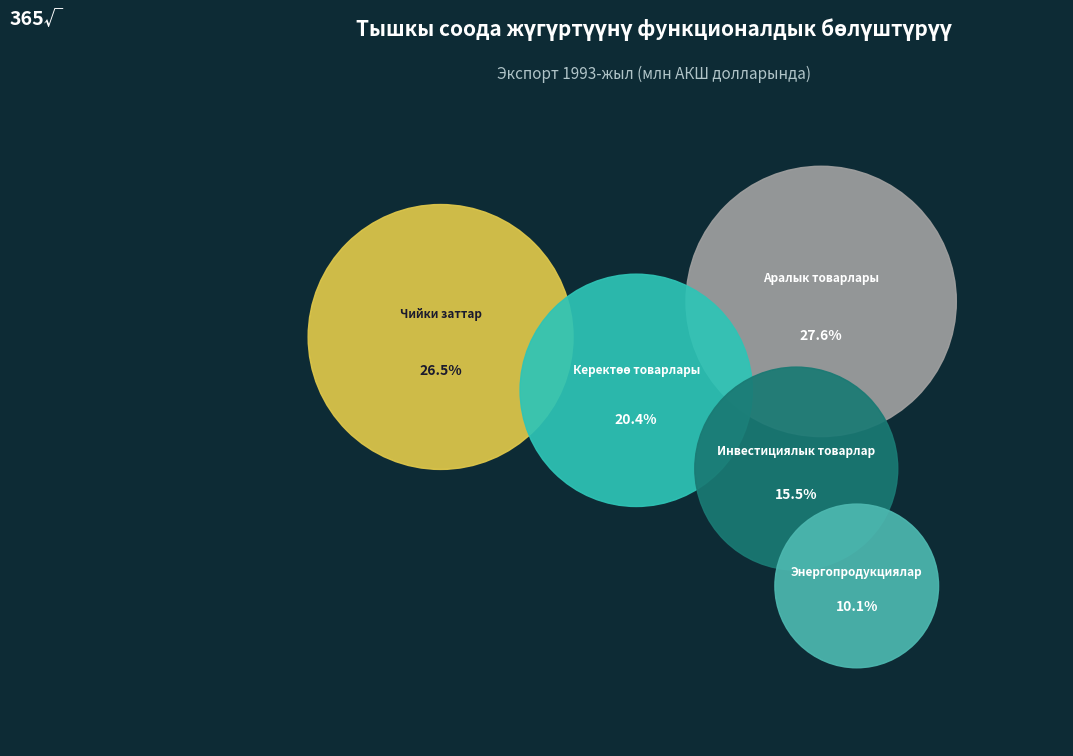

True or false: Чийки заттар accounts for 18% of the total.

False